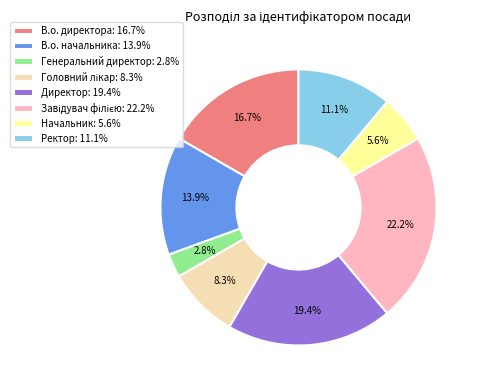

To the nearest percent, what is the difference between the Ректор and Генеральний директор slice percentages?

8%